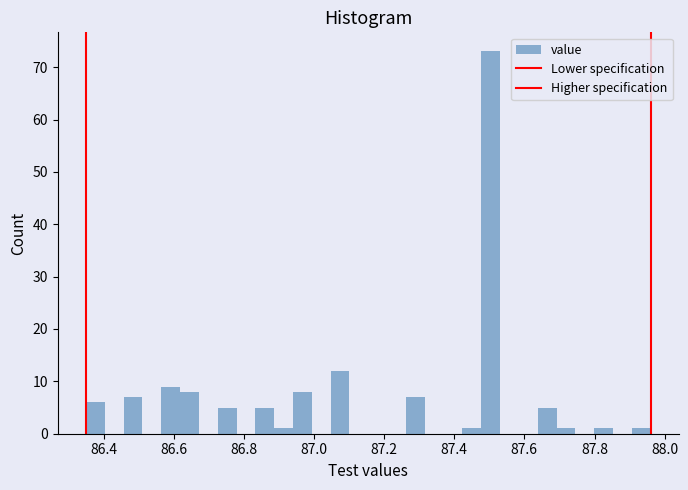

Around what value on the x-axis is the tallest bar? Give the approximate position of its centre, as read against the axis.

87.50